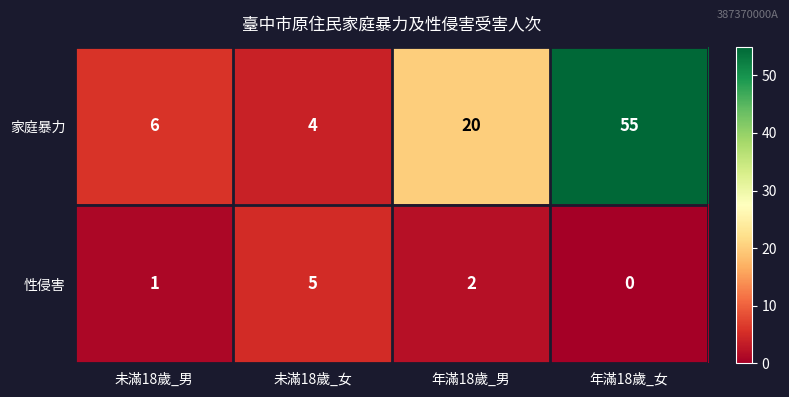

Which series has the largest total across all categories?

家庭暴力